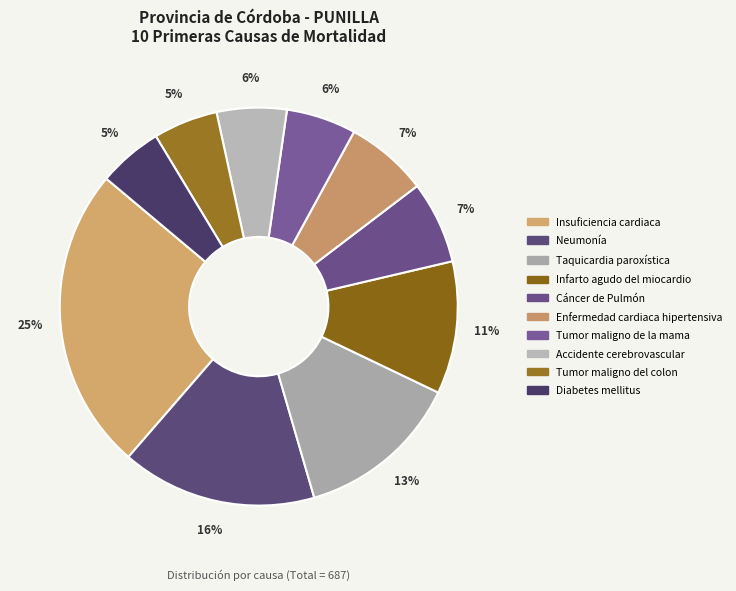

What percentage is the Infarto agudo del miocardio slice, to the nearest percent?

11%